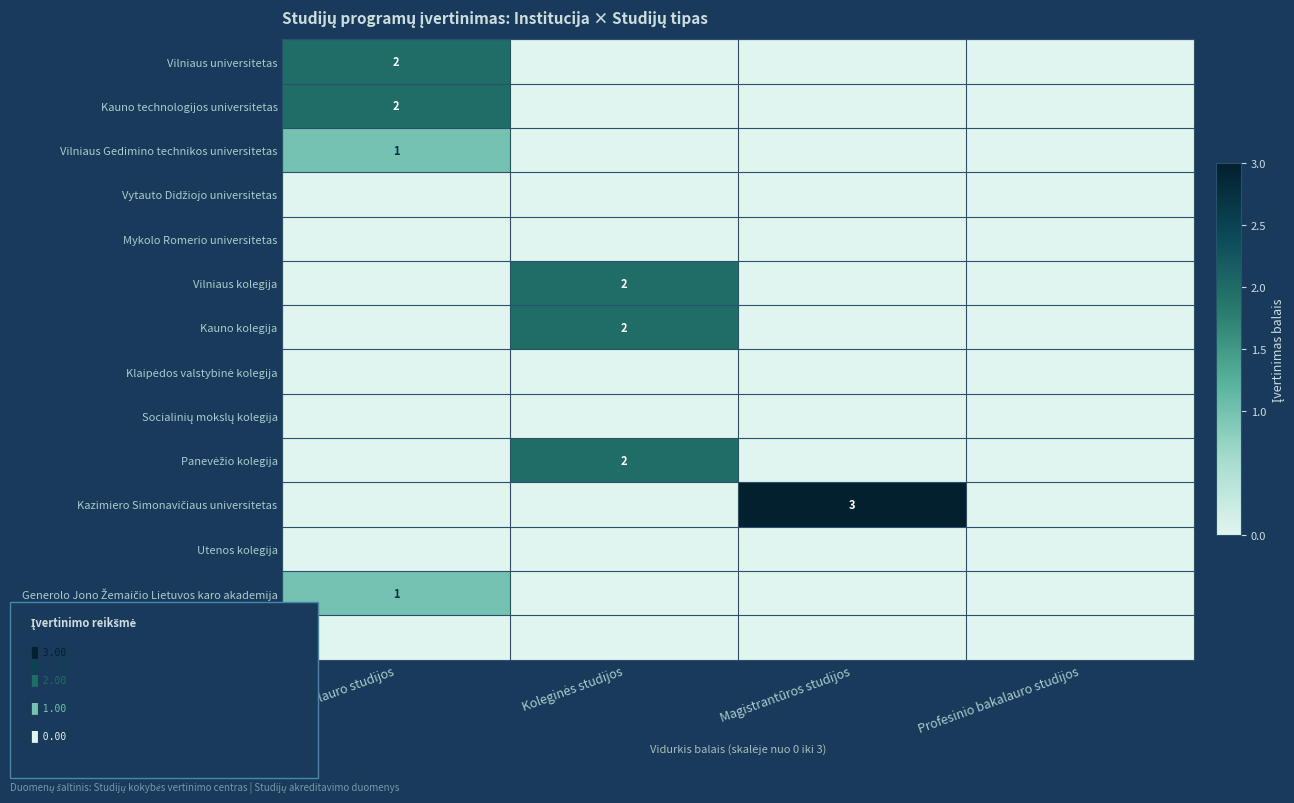

Count the Vilniaus universitetas values in the range 0 to 2.

4